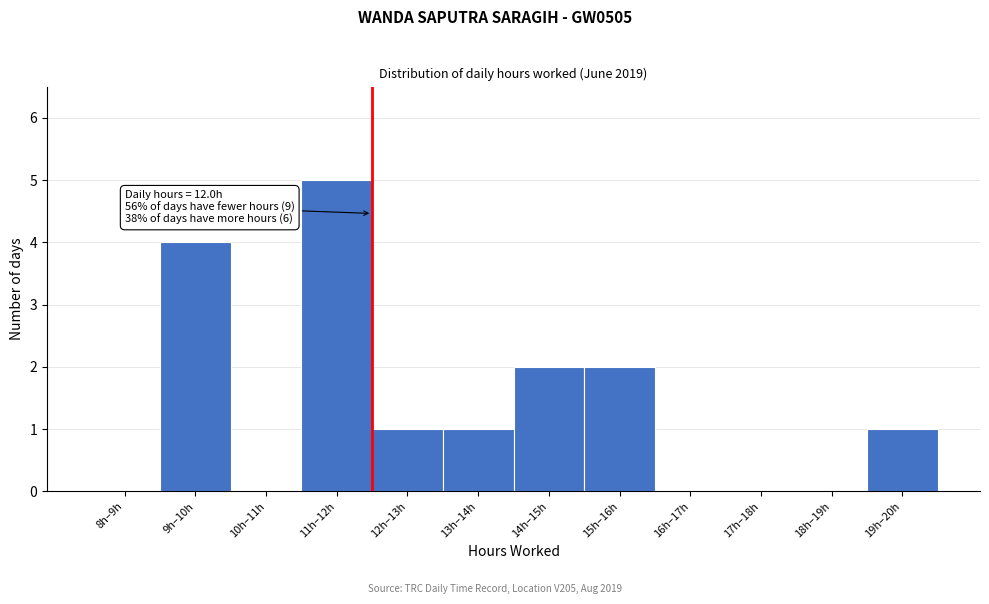

Reading left to right, list all the values displayed in this chart.

8h–9h=0	9h–10h=4	10h–11h=0	11h–12h=5	12h–13h=1	13h–14h=1	14h–15h=2	15h–16h=2	16h–17h=0	17h–18h=0	18h–19h=0	19h–20h=1